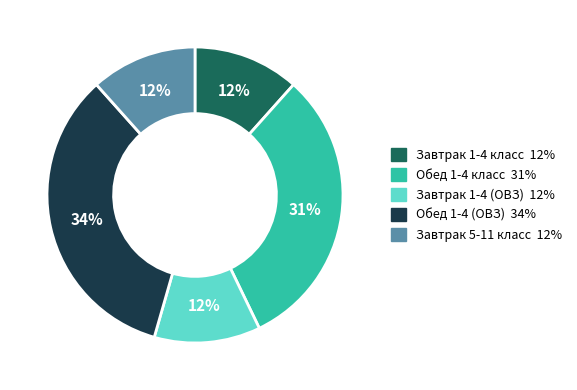

The Завтрак 1-4 класс slice represents 12% of the pie. True or false?

True